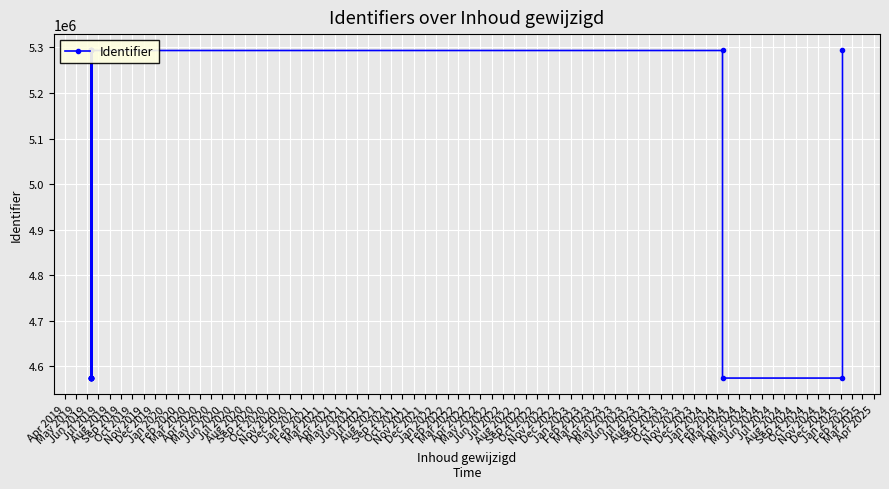

What is the difference between the maximum and minimum values?

718550